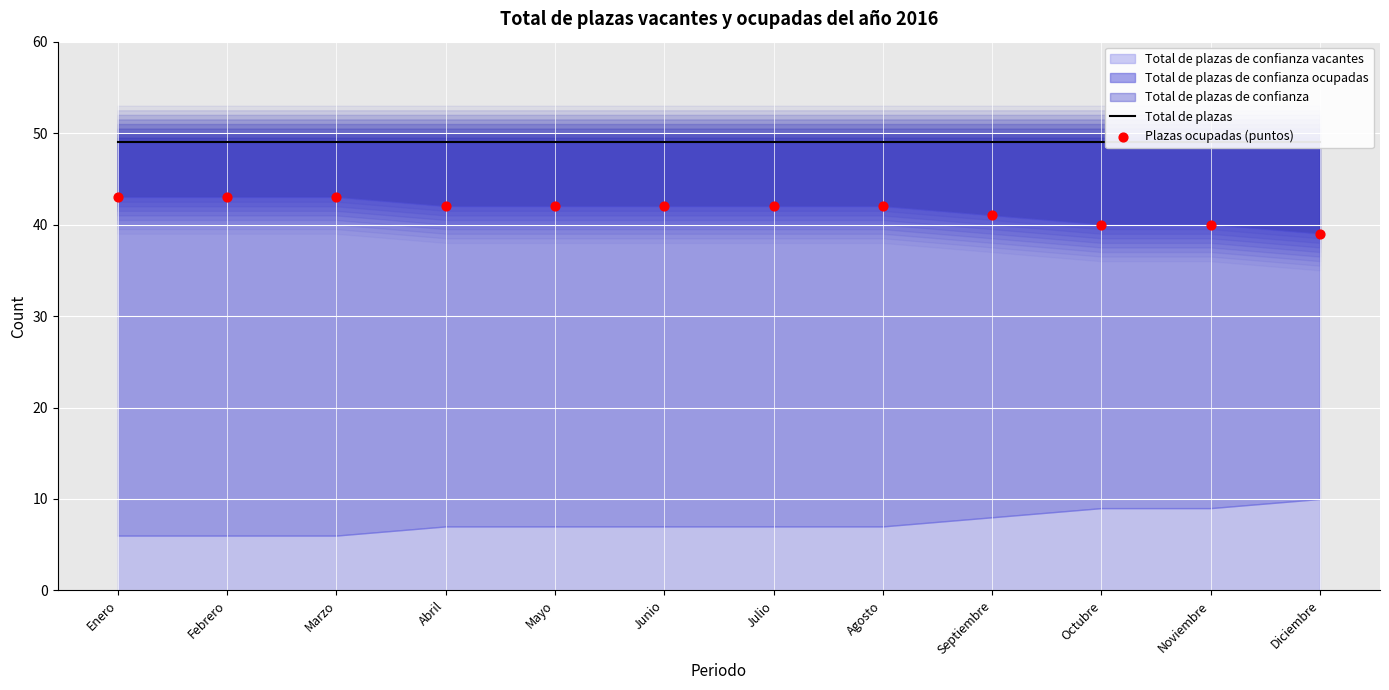

Which series contains the highest Y value?

Total de plazas